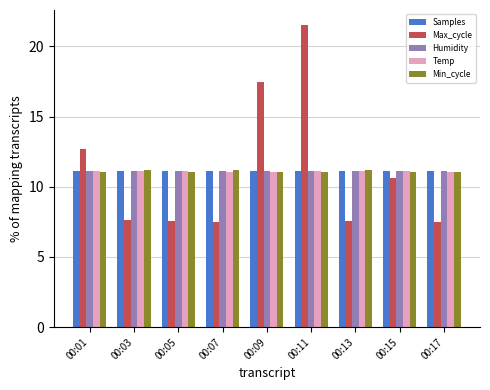

At how many categories does at least one series exceed 8?

9